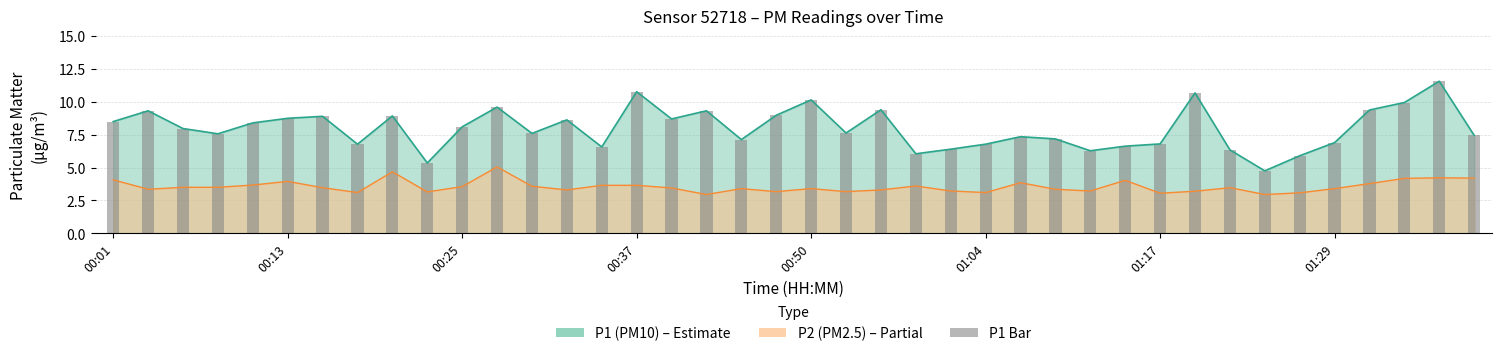

Which category has the highest value in the P2 series?

00:28